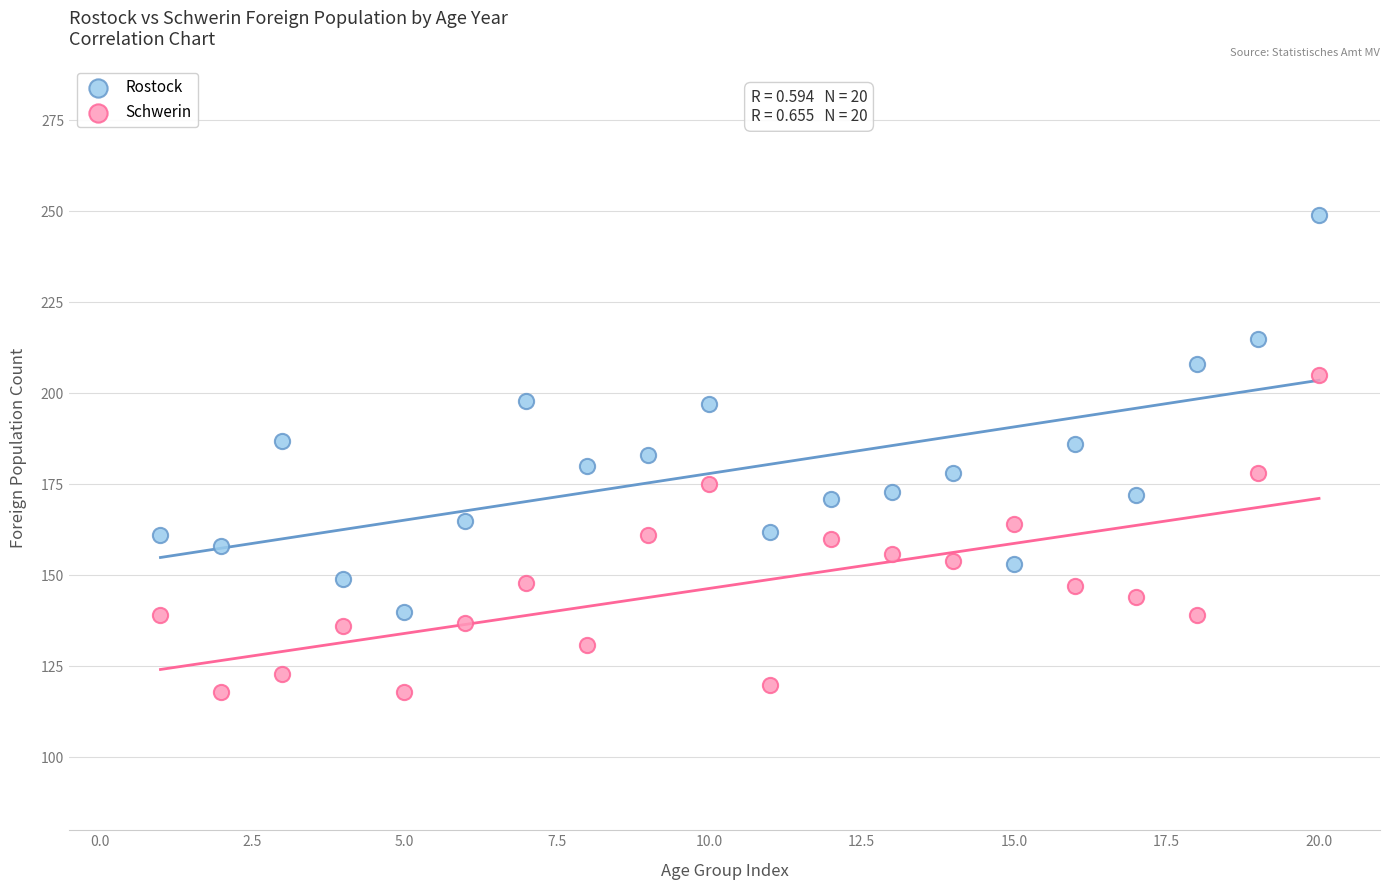

Across all data points, what is the range of Y values (max minus min)?

131